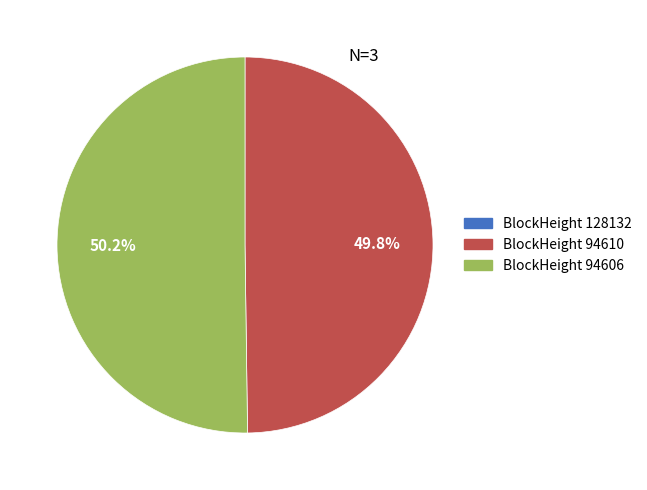

What is the smallest slice in the pie chart?

94610